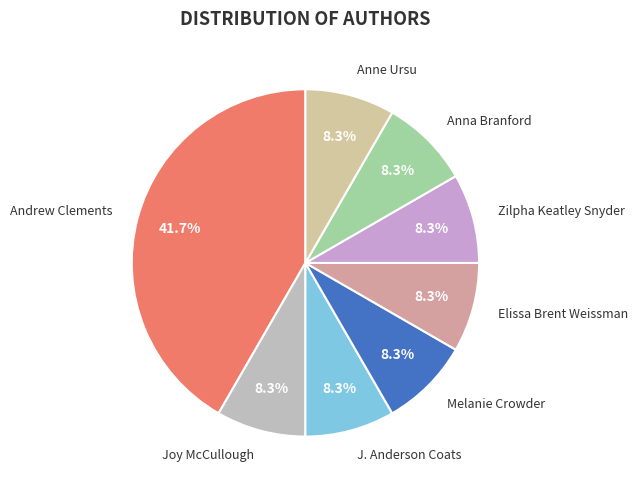

How many slices are in this pie chart?

8